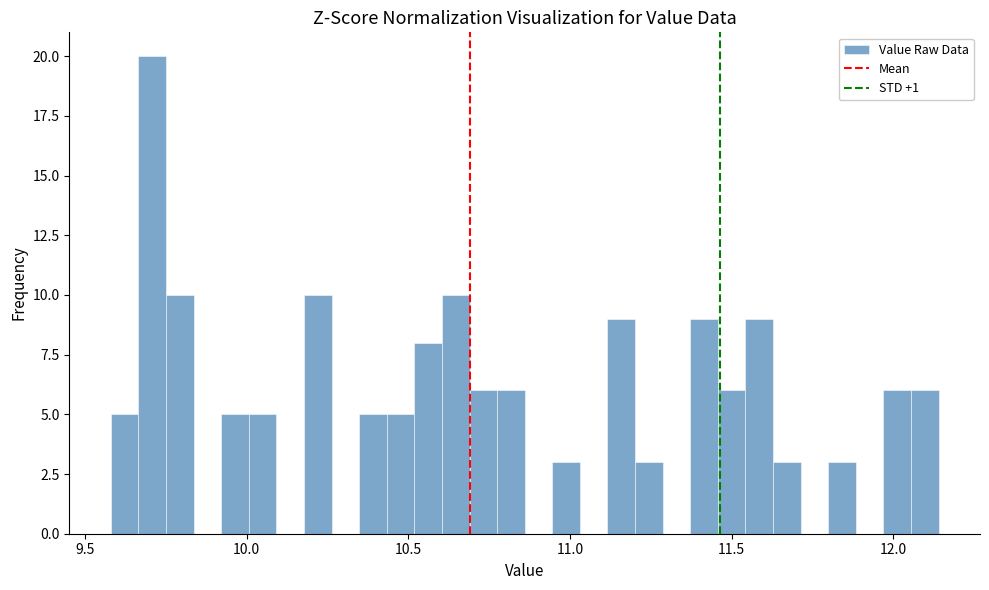

Around what value on the x-axis is the tallest bar? Give the approximate position of its centre, as read against the axis.

9.70